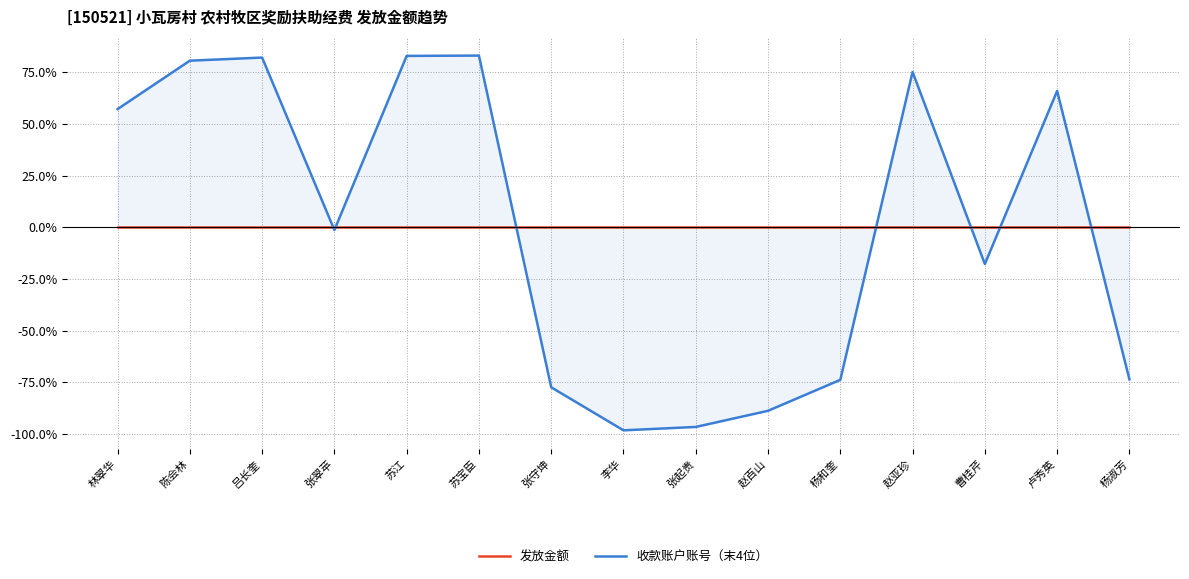

Which has a higher value, 张起贵 or 赵亚珍?

张起贵